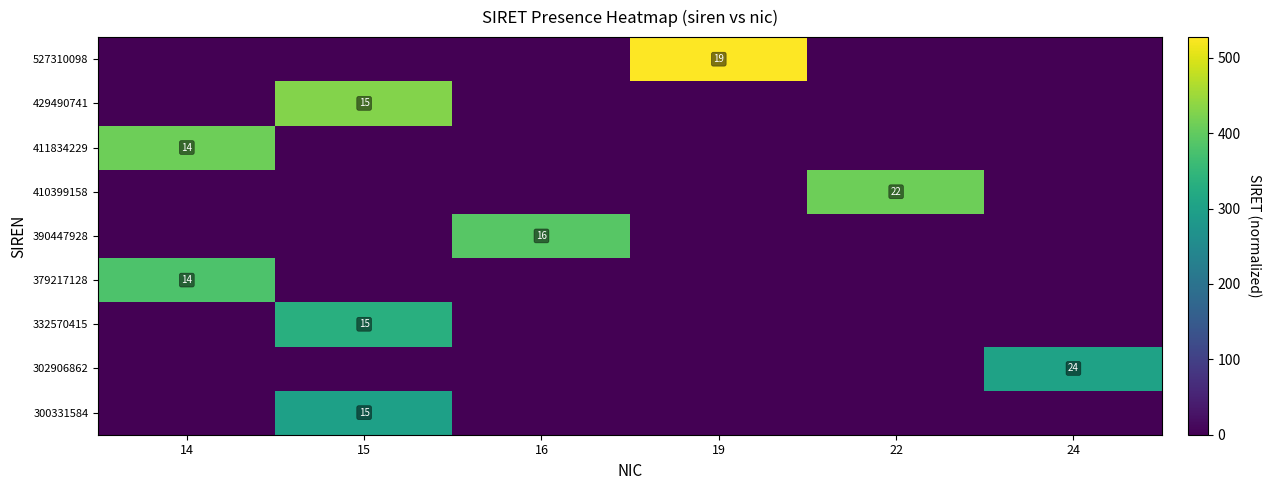

True or false: 302906862 has a value of 7 at 24.

False